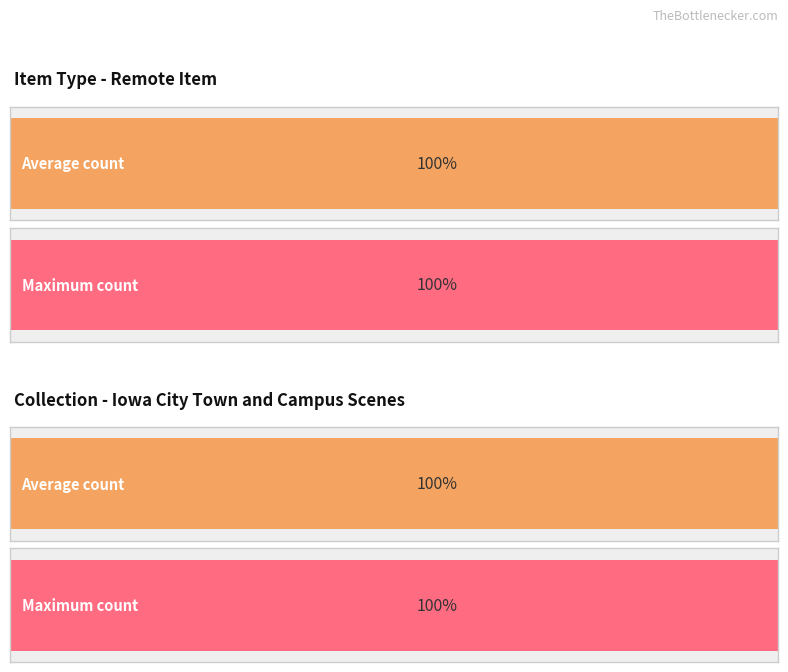

At which category is the sum across all series the highest?

Iowa City Town and Campus Scenes